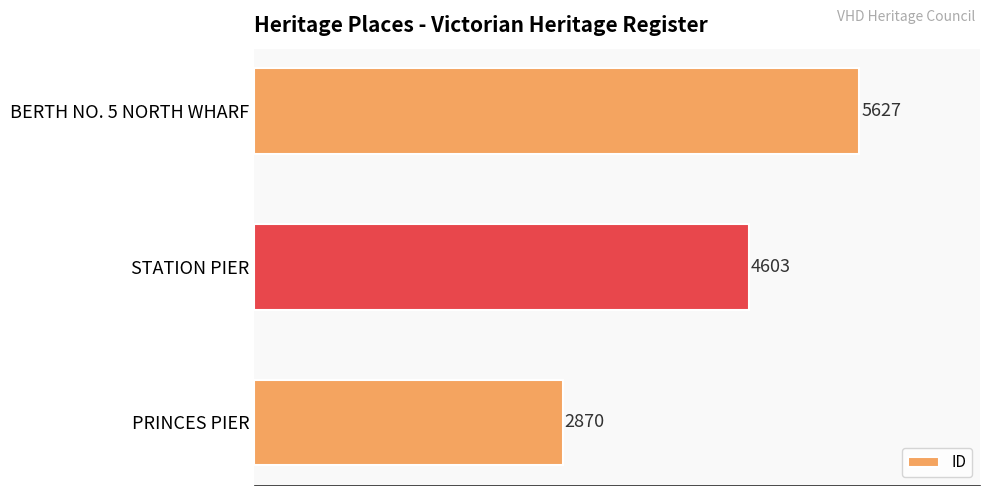

Rank the categories by value from highest to lowest.

BERTH NO. 5 NORTH WHARF, STATION PIER, PRINCES PIER